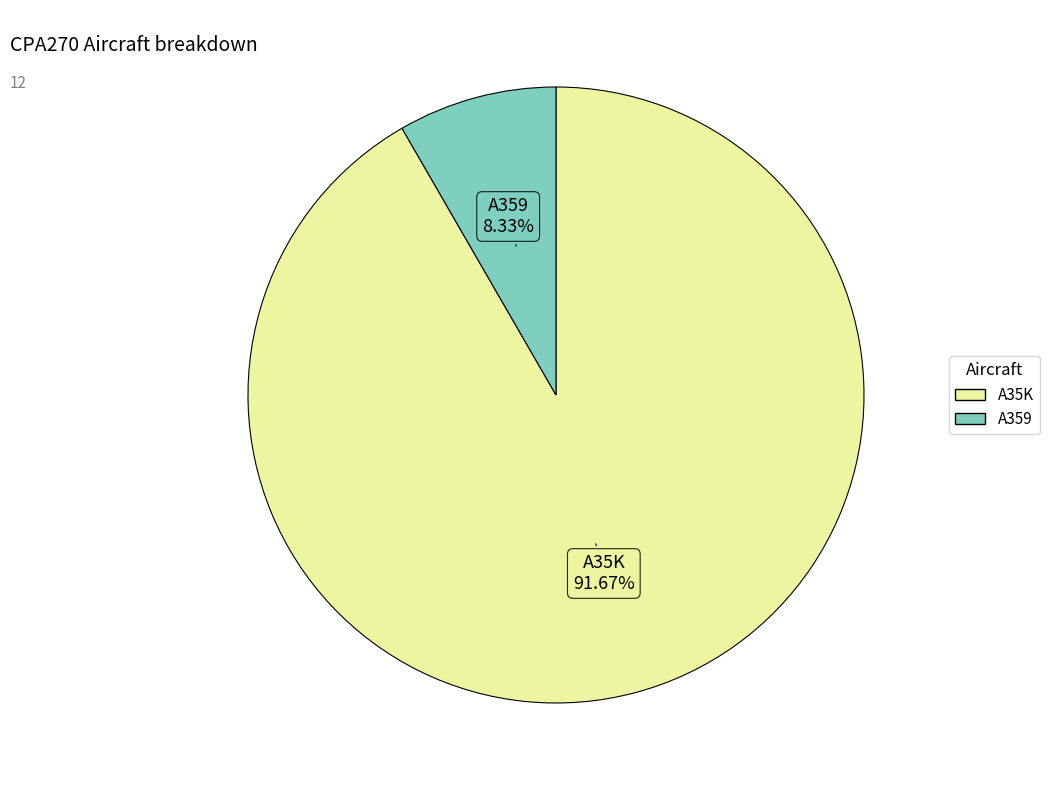

What is the largest slice in the pie chart?

A35K